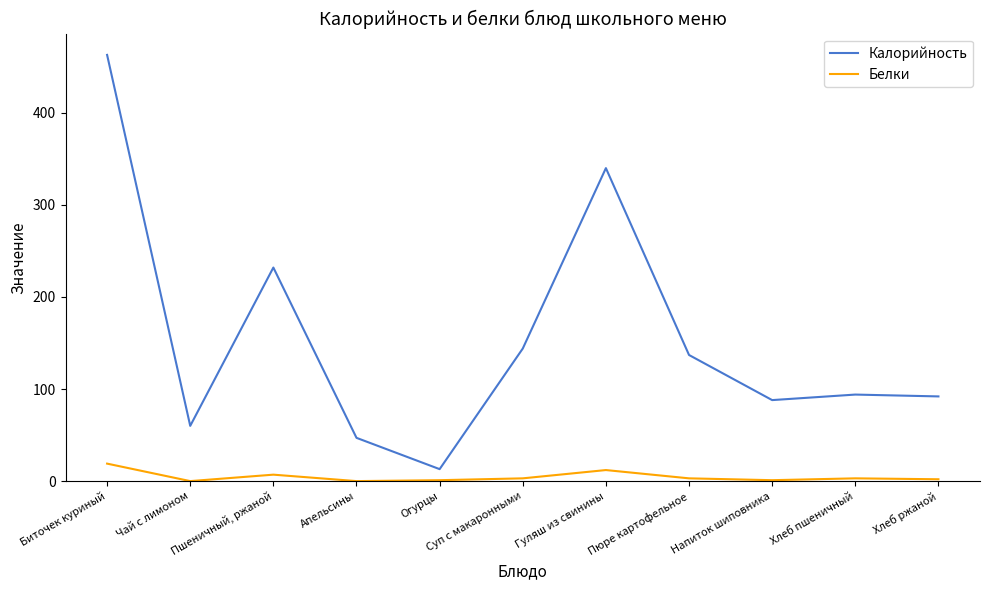

At how many categories does at least one series exceed 280?

2